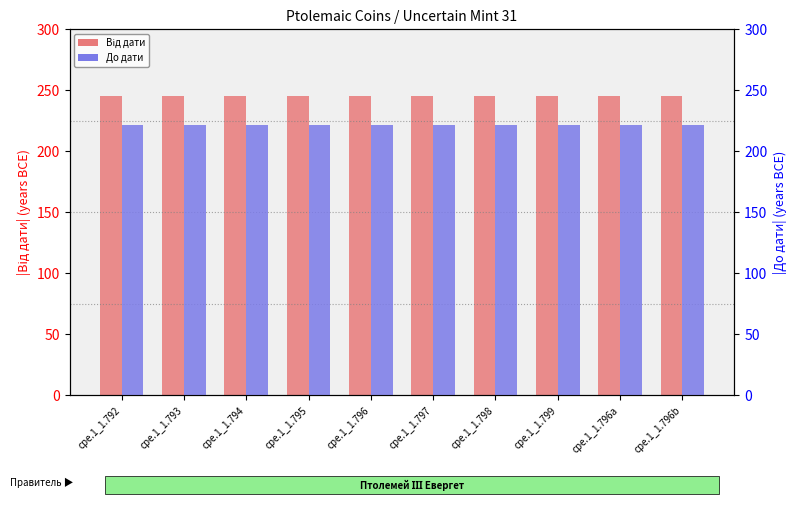

True or false: До дати has a value of 222 at cpe.1_1.796b.

True